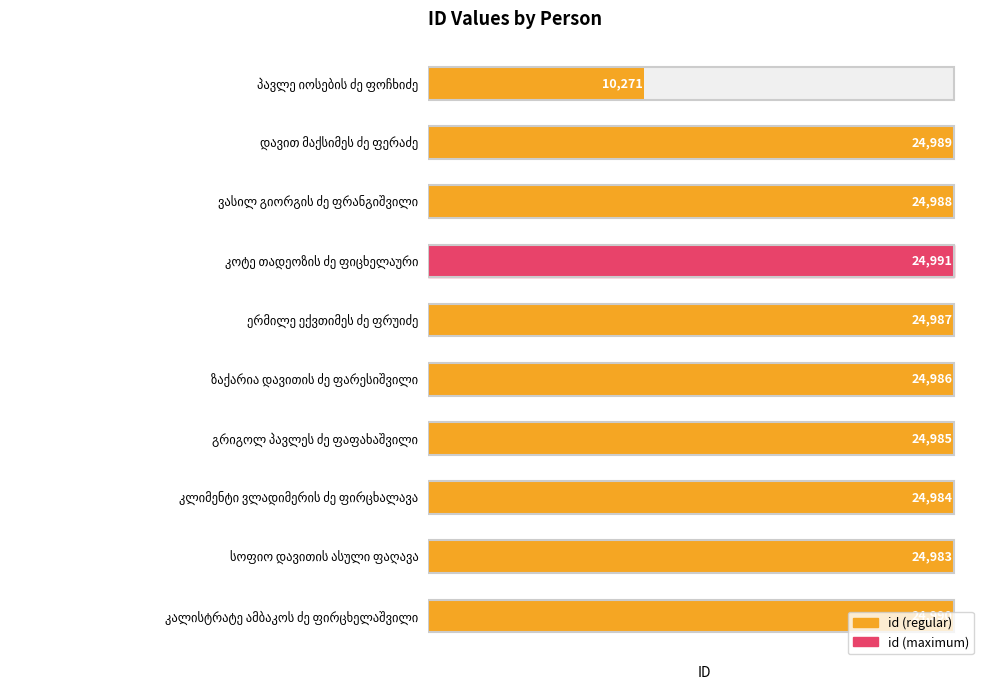

Rank the categories by value from highest to lowest.

კოტე თადეოზის ძე ფიცხელაური, კალისტრატე ამბაკოს ძე ფირცხელაშვილი, დავით მაქსიმეს ძე ფერაძე, ვასილ გიორგის ძე ფრანგიშვილი, ერმილე ექვთიმეს ძე ფრუიძე, ზაქარია დავითის ძე ფარესიშვილი, გრიგოლ პავლეს ძე ფაფახაშვილი, კლიმენტი ვლადიმერის ძე ფირცხალავა, სოფიო დავითის ასული ფაღავა, პავლე იოსების ძე ფოჩხიძე